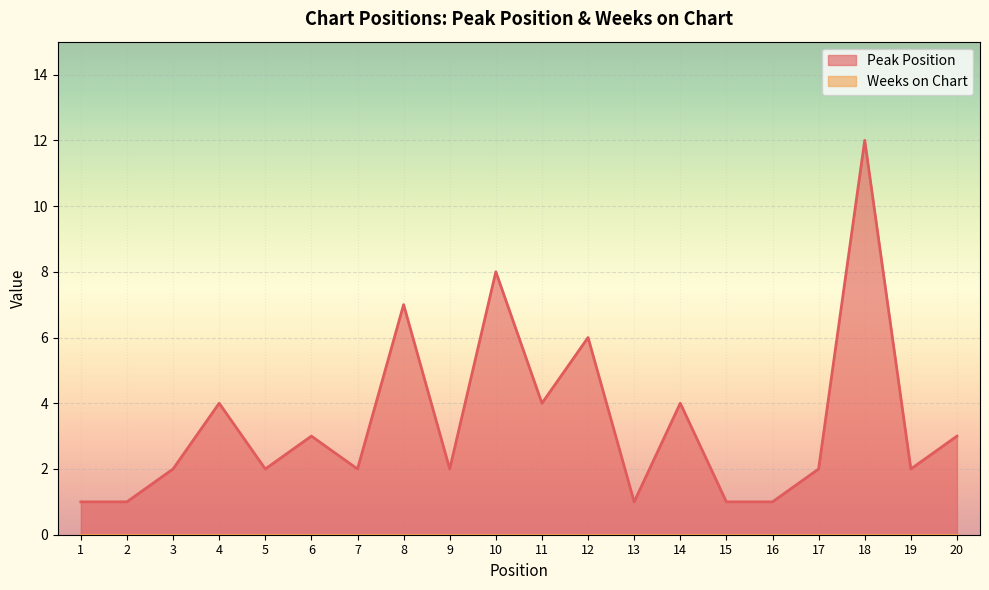

The value at 13 is 0. True or false?

False